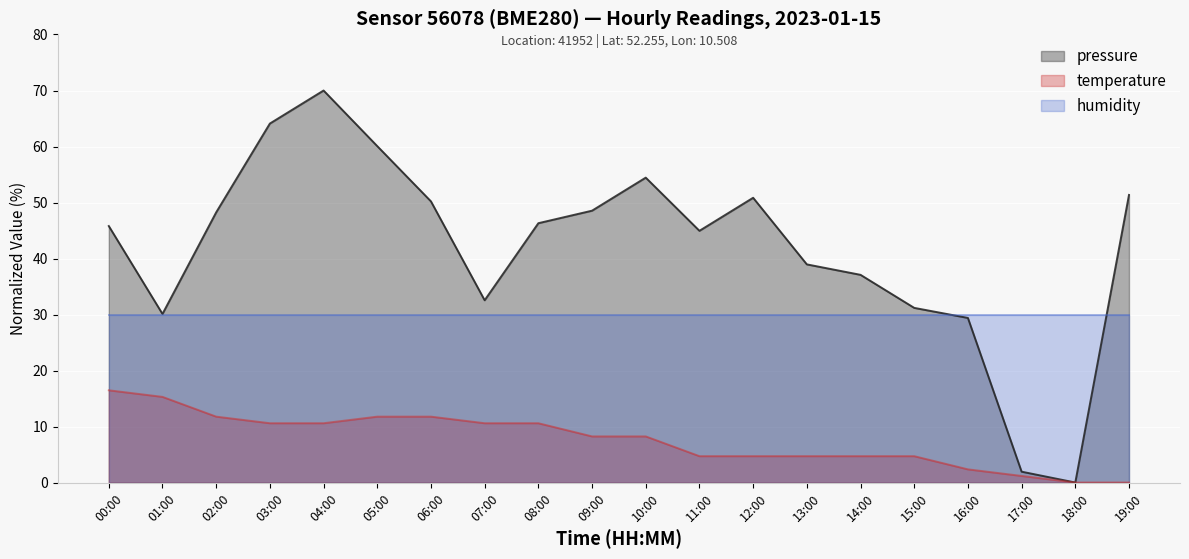

True or false: temperature has a value of 15.4 at 07:00.

False